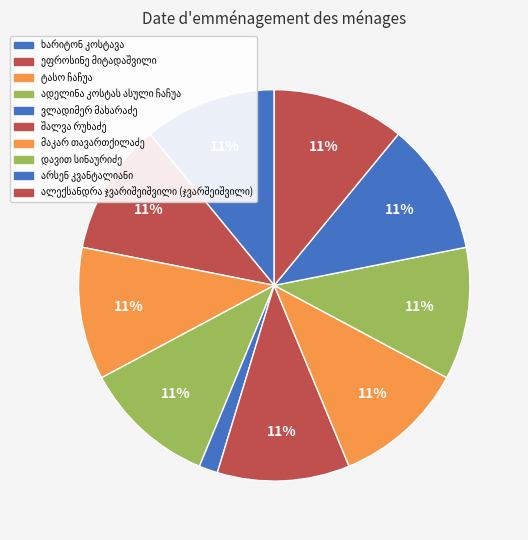

How many segments does this pie chart have?

10